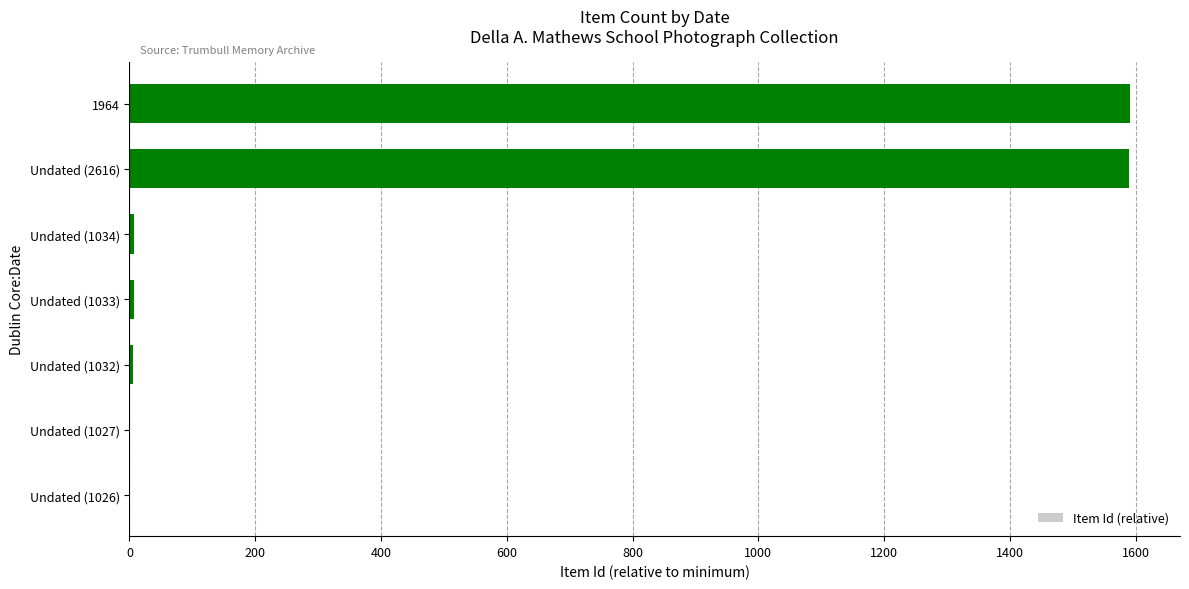

What is the greatest value displayed?

1591